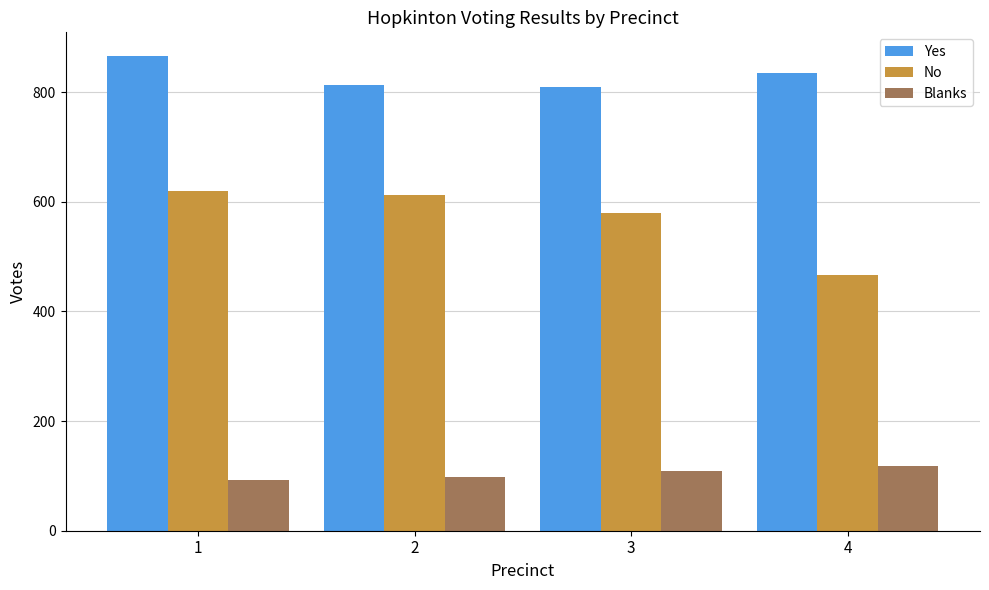

What is the minimum value for No?

467